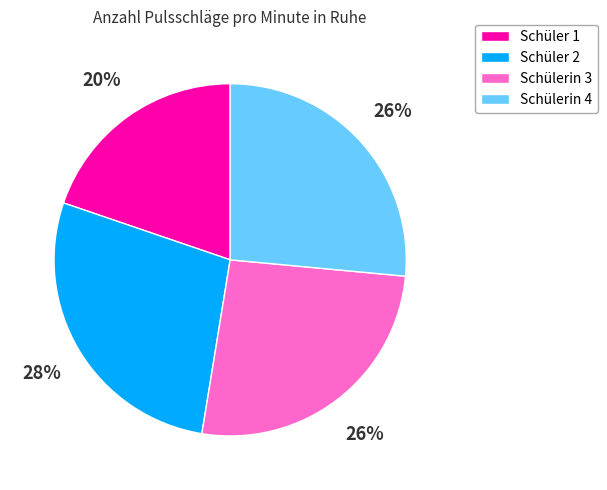

To the nearest percent, what is the difference between the largest and smallest slice percentages?

8%